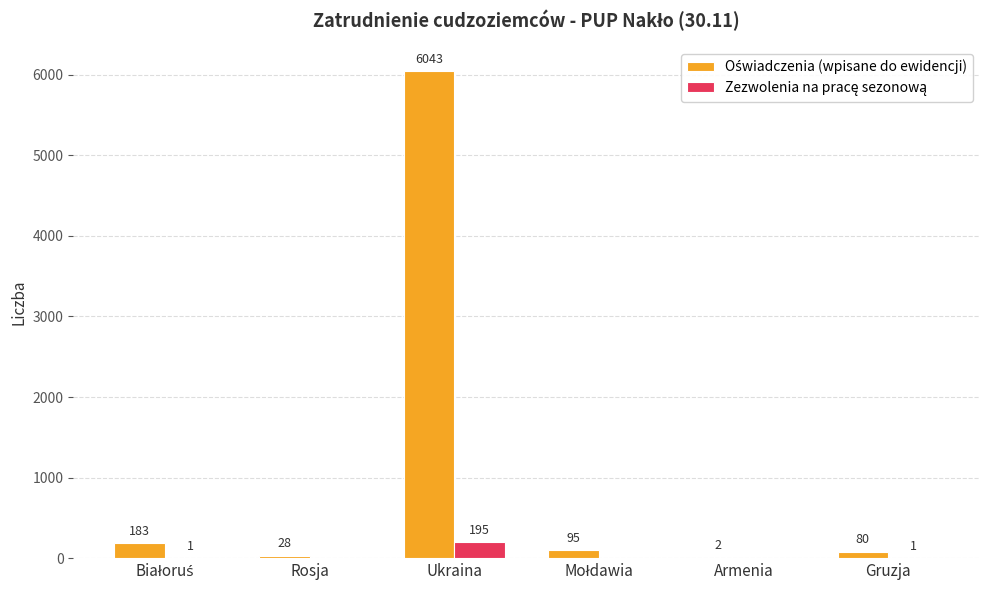

What is the maximum value shown in the chart?

6043